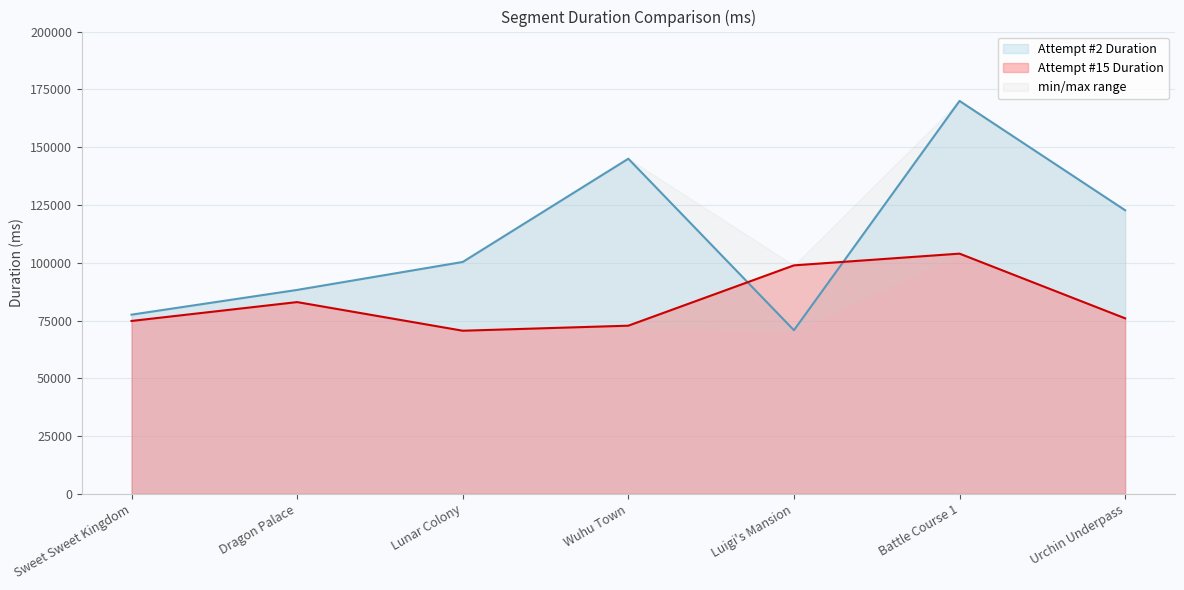

The value of Attempt #2 Duration at Battle Course 1 is 267818. True or false?

False